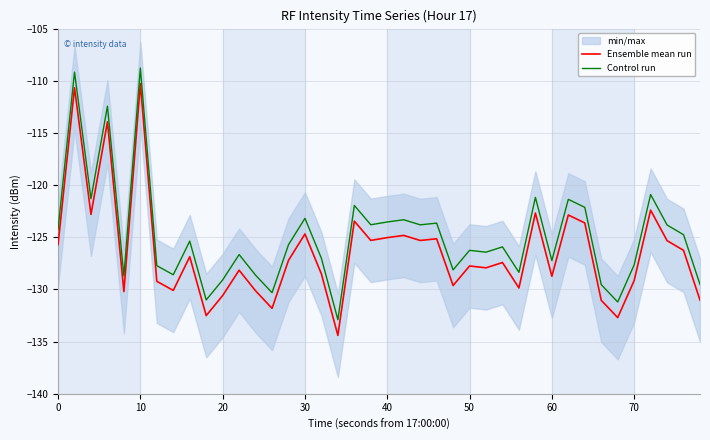

The Control run series shows -127.2 at 60. True or false?

True